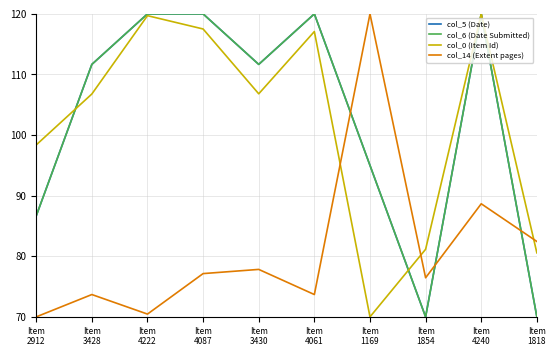

Does the chart display data point markers on the line(s)?

No